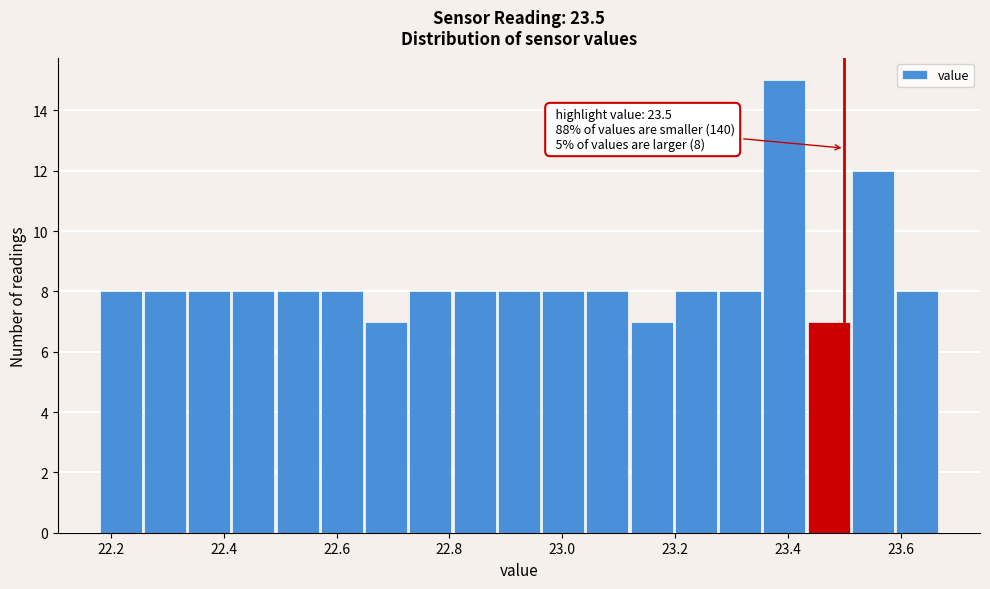

Read against the x-axis, roughly where is the centre of the tallest bar?

23.40